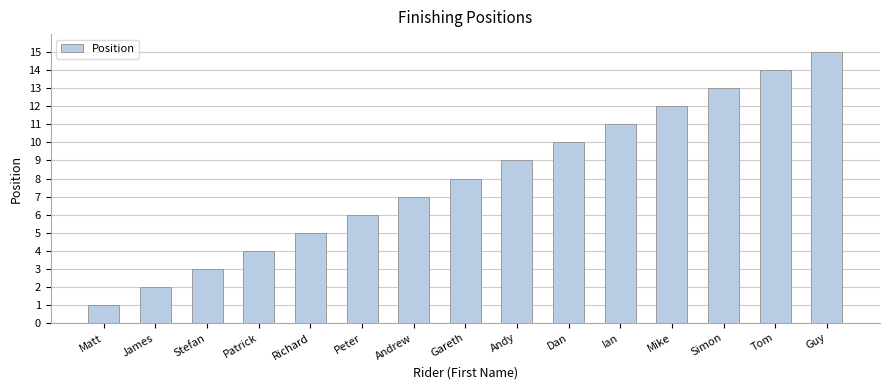

What is the change in value from Peter to Tom?

+8